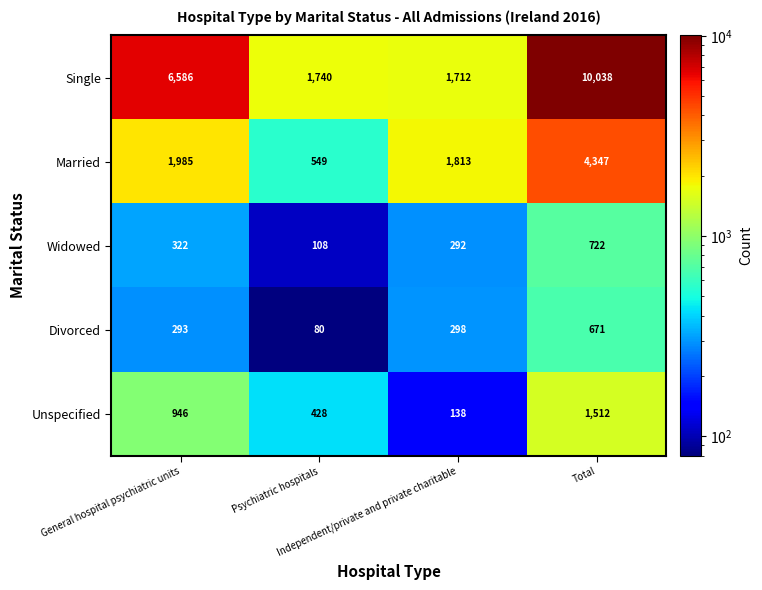

How many Unspecified values are between 428 and 1512?

3